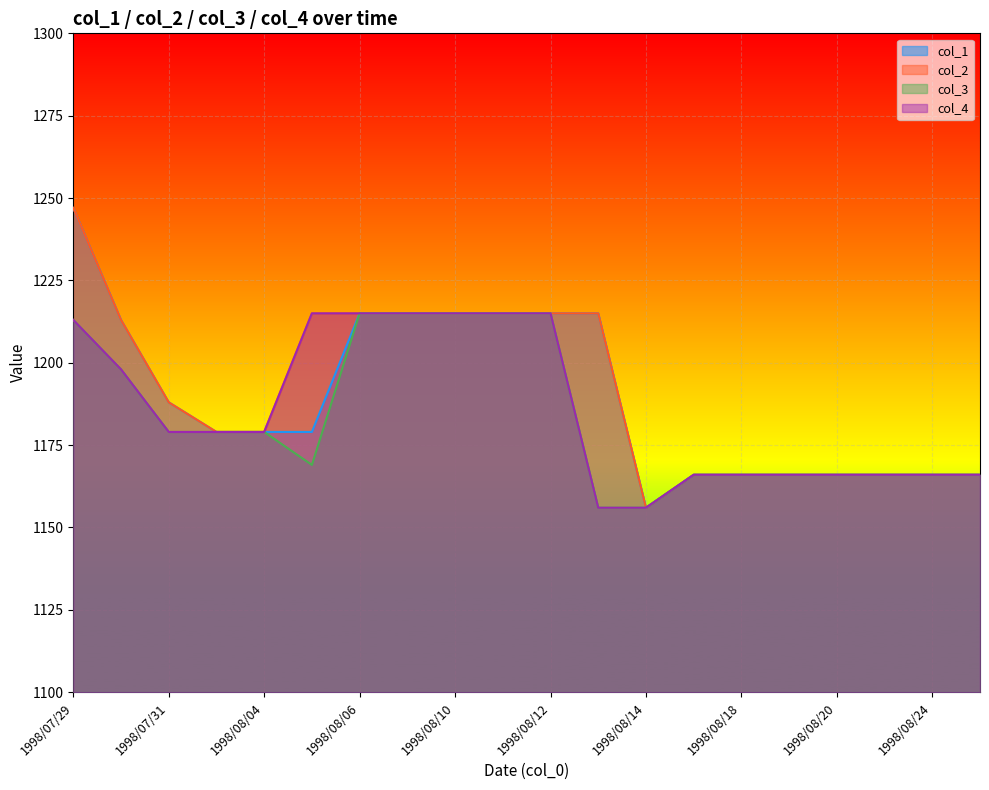

Between 1998/07/30 and 1998/08/04, which series saw the biggest shift?

col_1